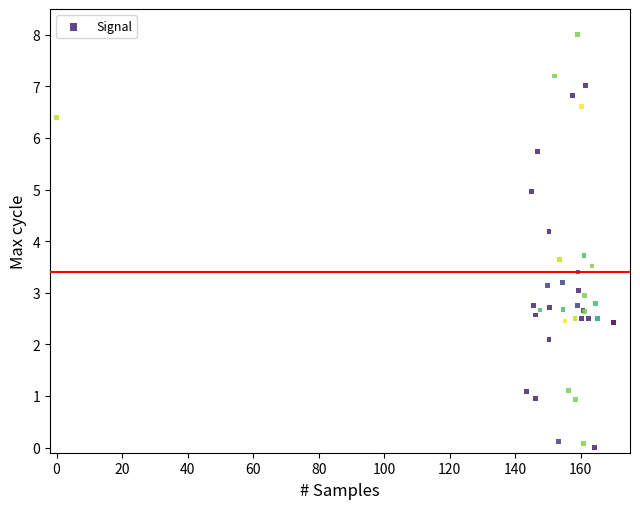

What Y value in the scatter plot is closest to 4?

4.2